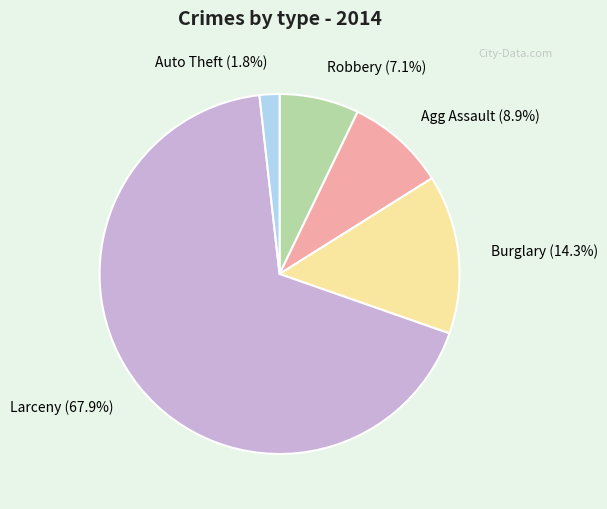

Which slice is the smallest?

Auto Theft